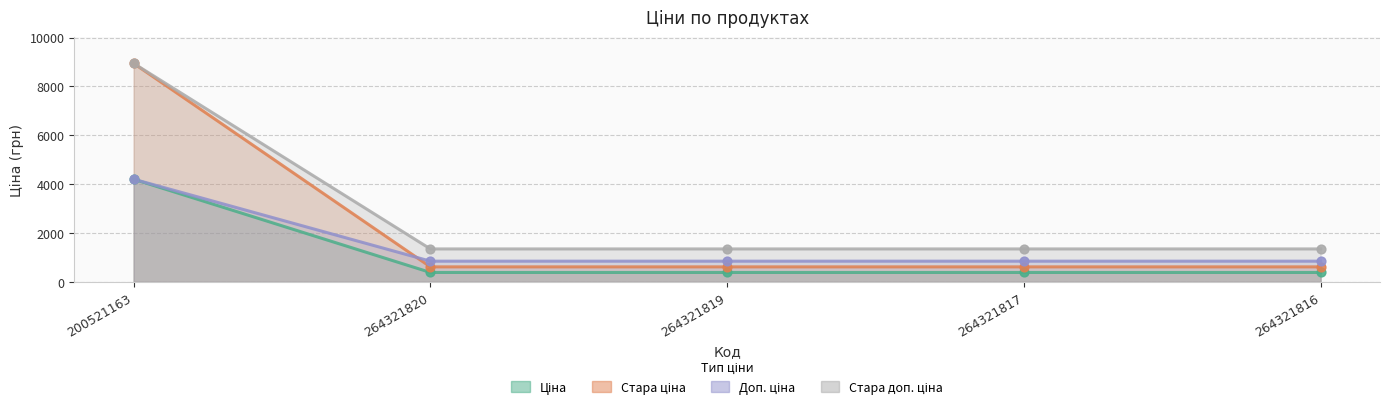

Which series has the largest total across all categories?

Стара доп. ціна